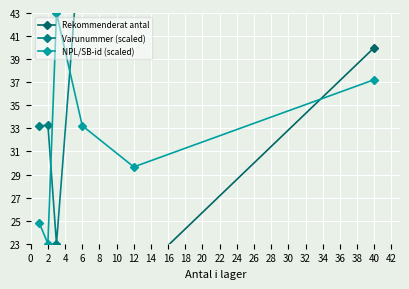

How many interior local valleys does the NPL/SB-id (scaled) series have?

2